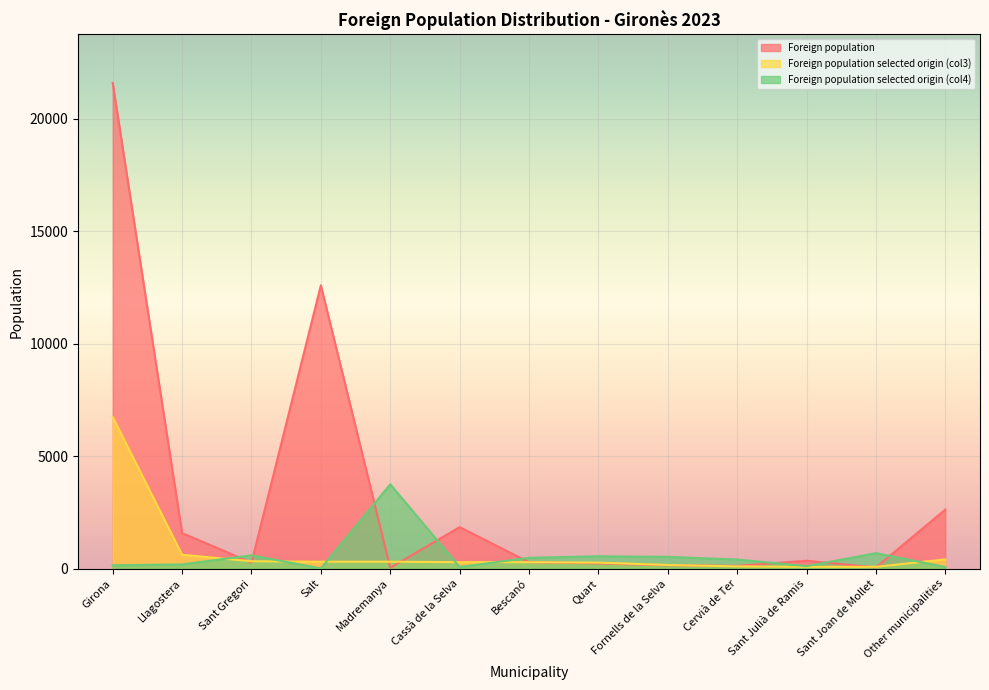

What is the difference between the maximum and minimum values in the Foreign population selected origin (col4) series?

3738